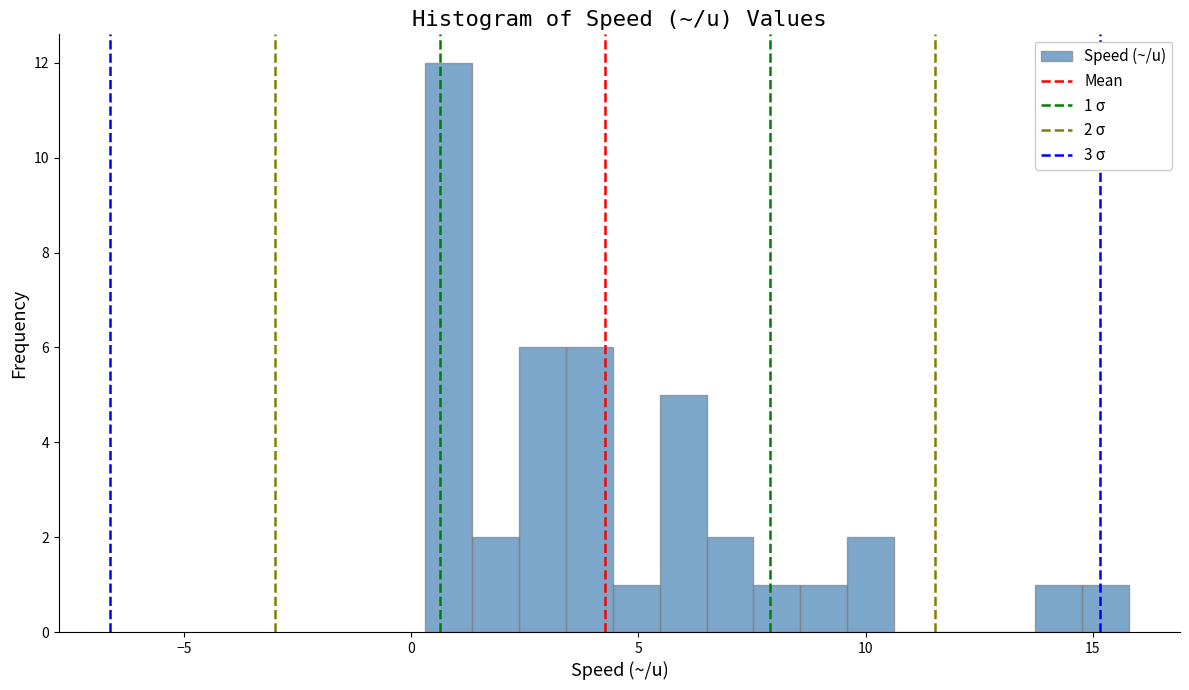

Read against the x-axis, roughly where is the centre of the tallest bar?

1.0